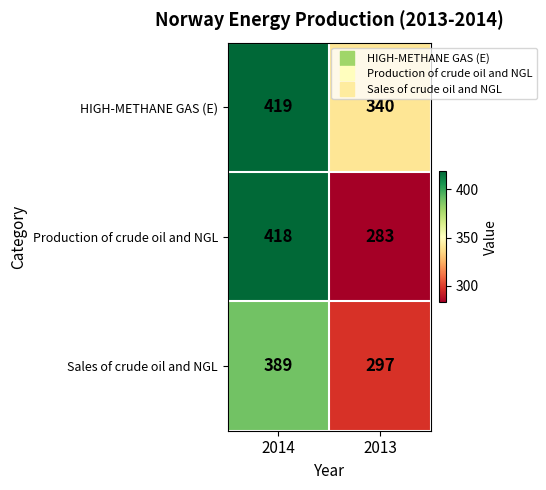

Which series has the widest spread of values?

Production of crude oil and NGL